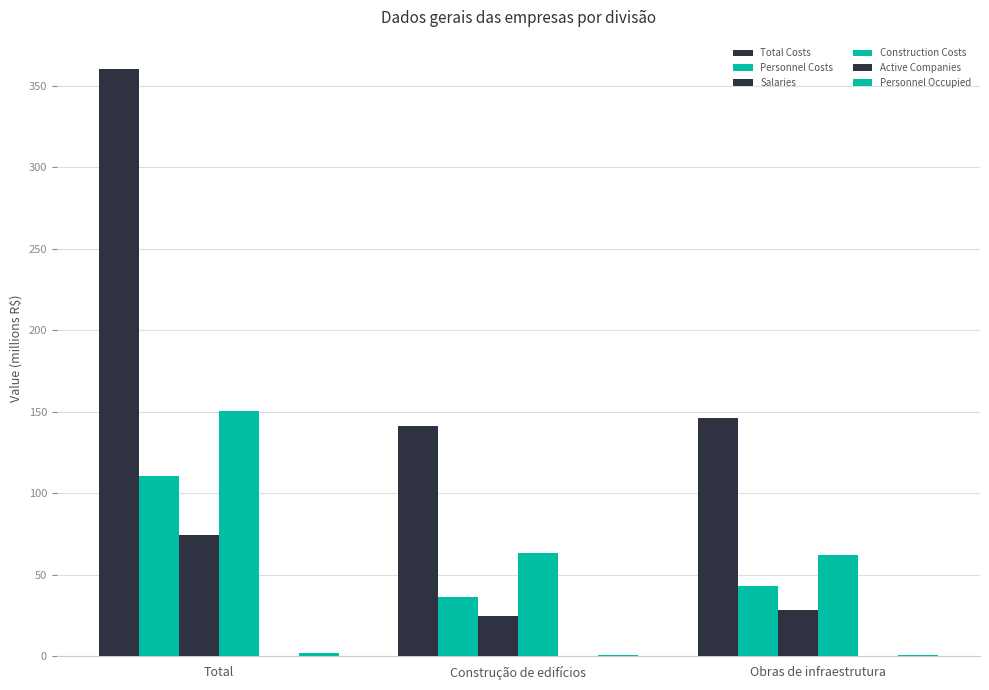

What is the label of the 2nd bar from the left?

Construção de edifícios